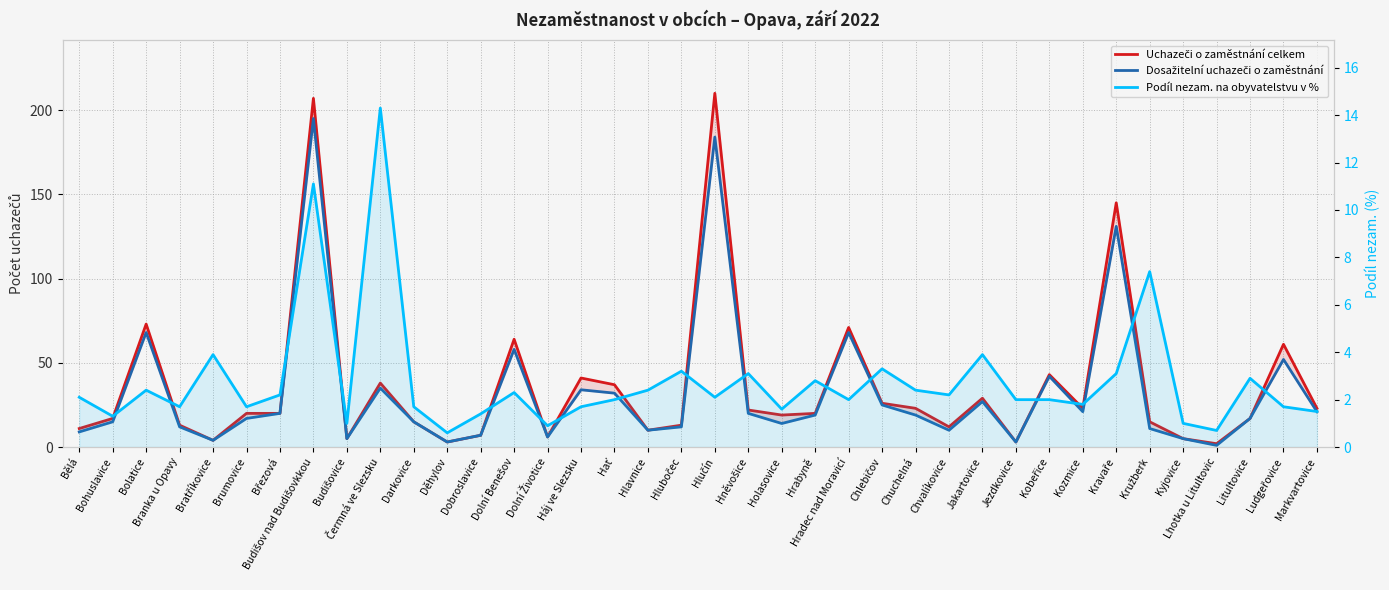

What is the minimum value shown in the chart?

0.6